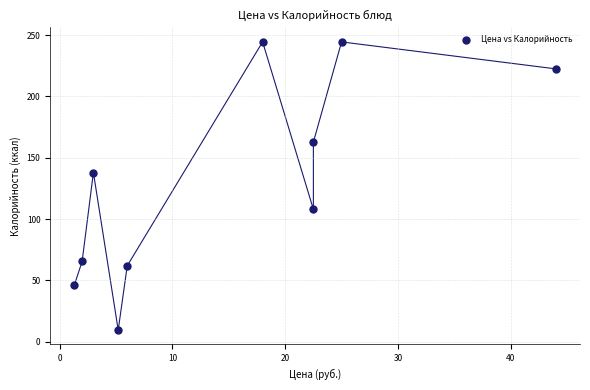

What Y value in the scatter plot is closest to 127?

138.0